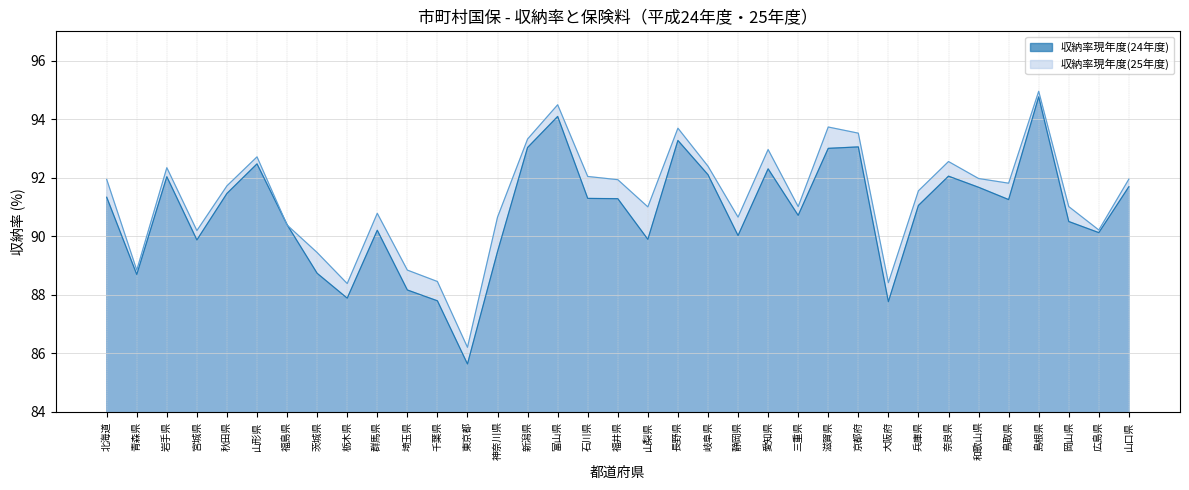

After their last crossing, which series has the higher values: 収納率現年度(25年度) or 収納率現年度(24年度)?

収納率現年度(25年度)